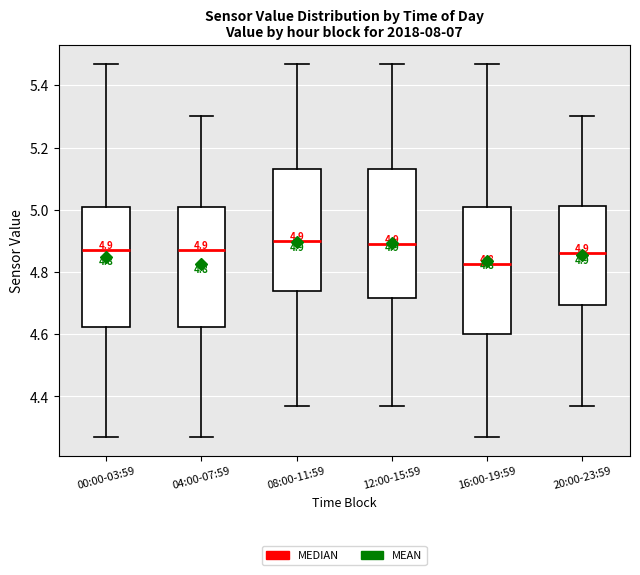

Which box's median line is the lowest?

16:00-19:59